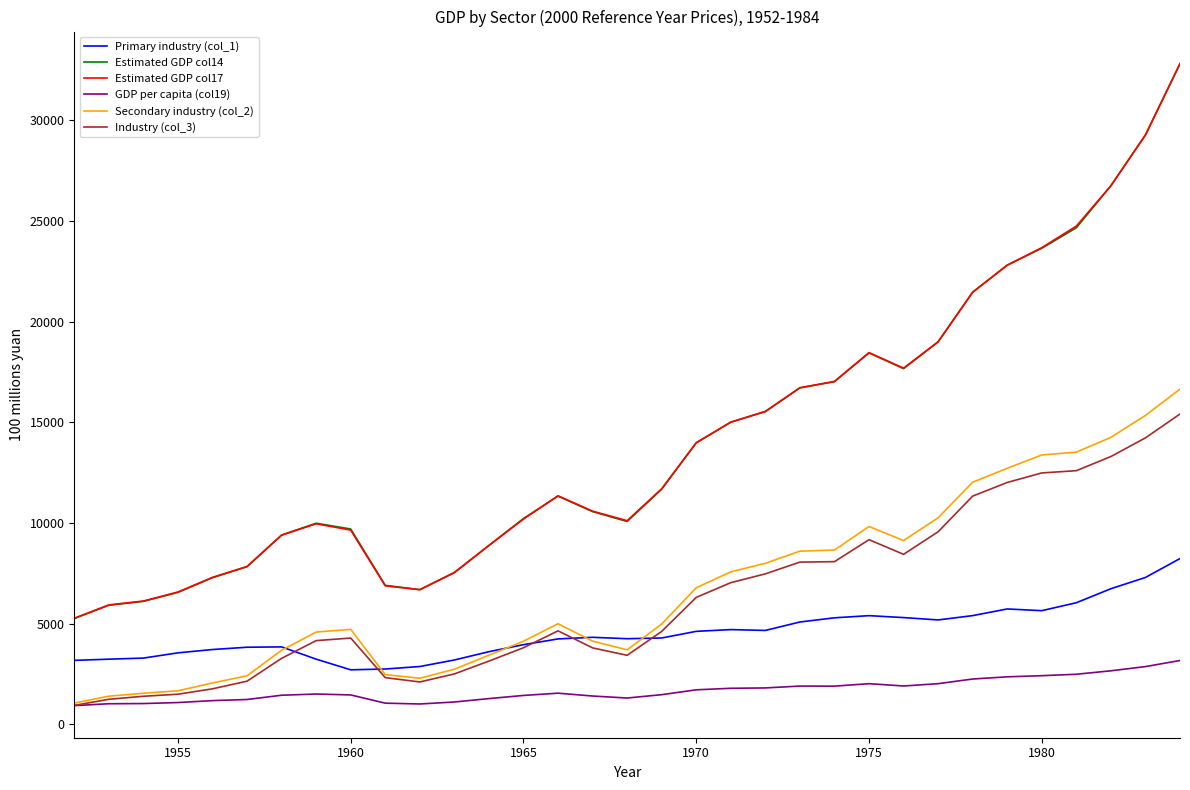

What is the highest value of the Estimated GDP col17 series?

32822.4